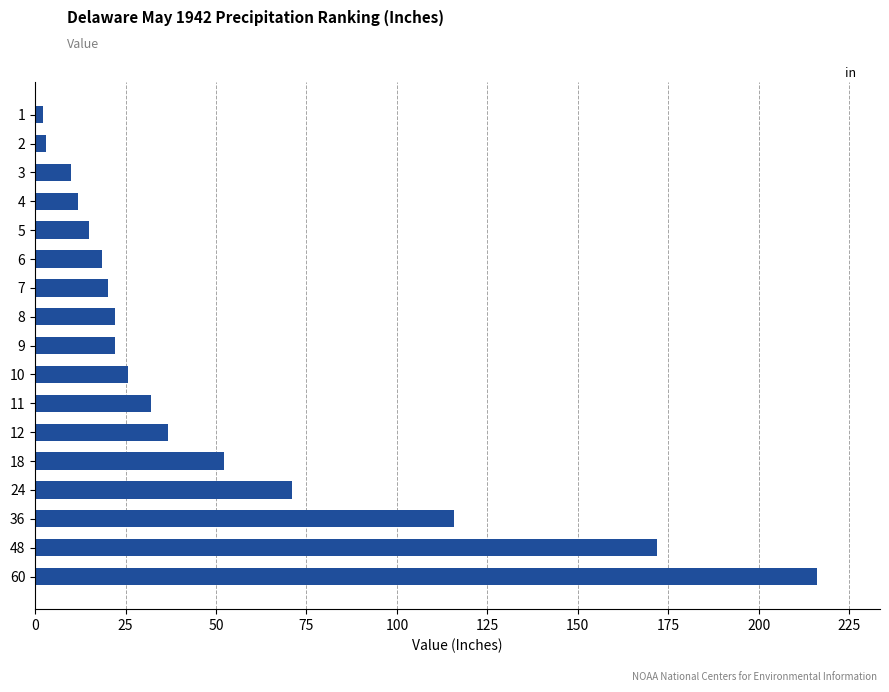

Which label corresponds to the largest value in the chart?

60